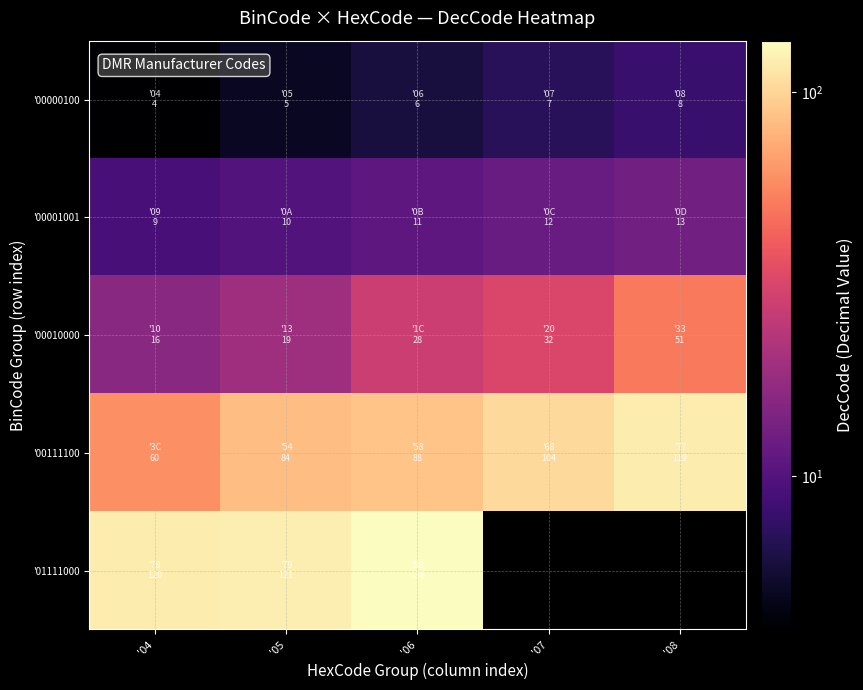

What is the difference between the second highest and second lowest values in the '00001001 series?

2.0